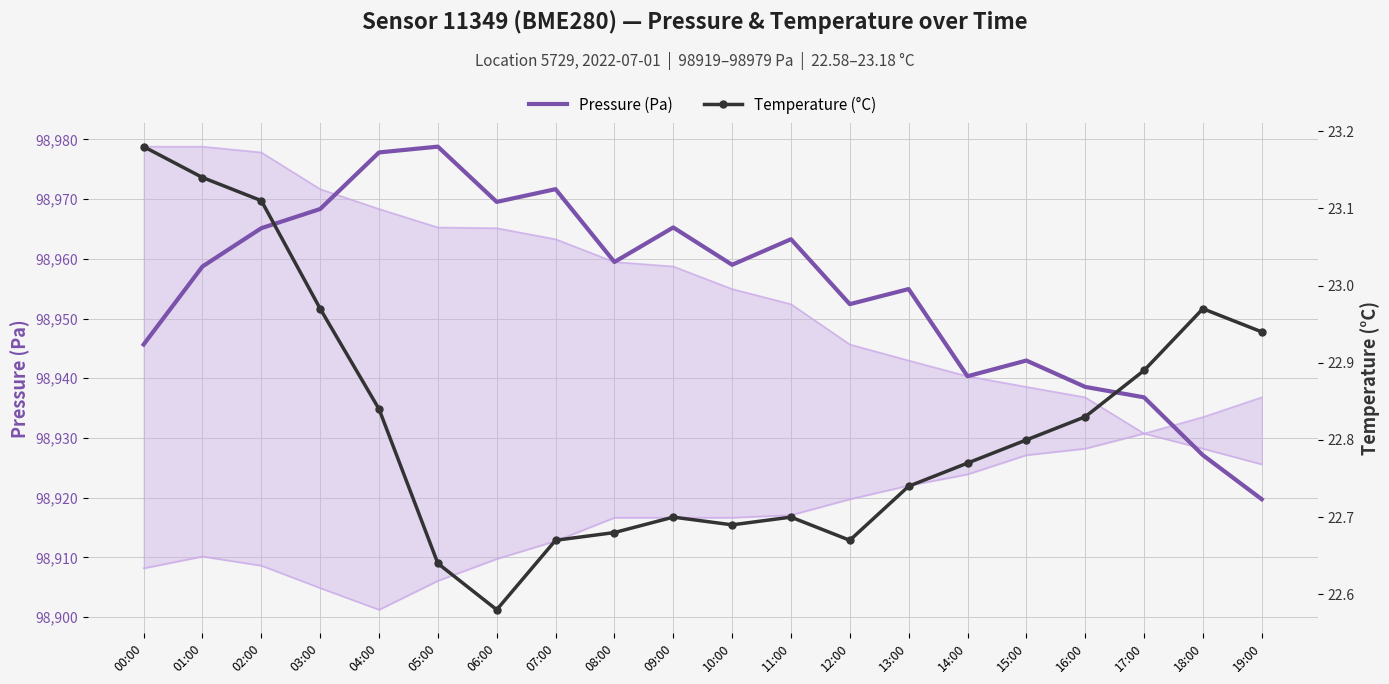

How many lines are shown in the chart?

2